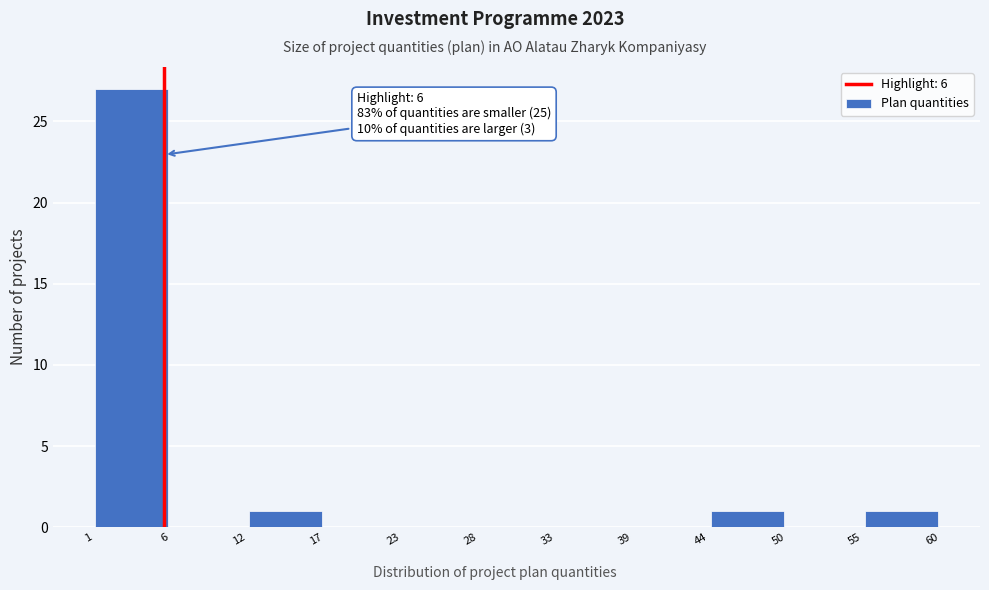

Over which range of the x-axis is the bar tallest?

1 to 6